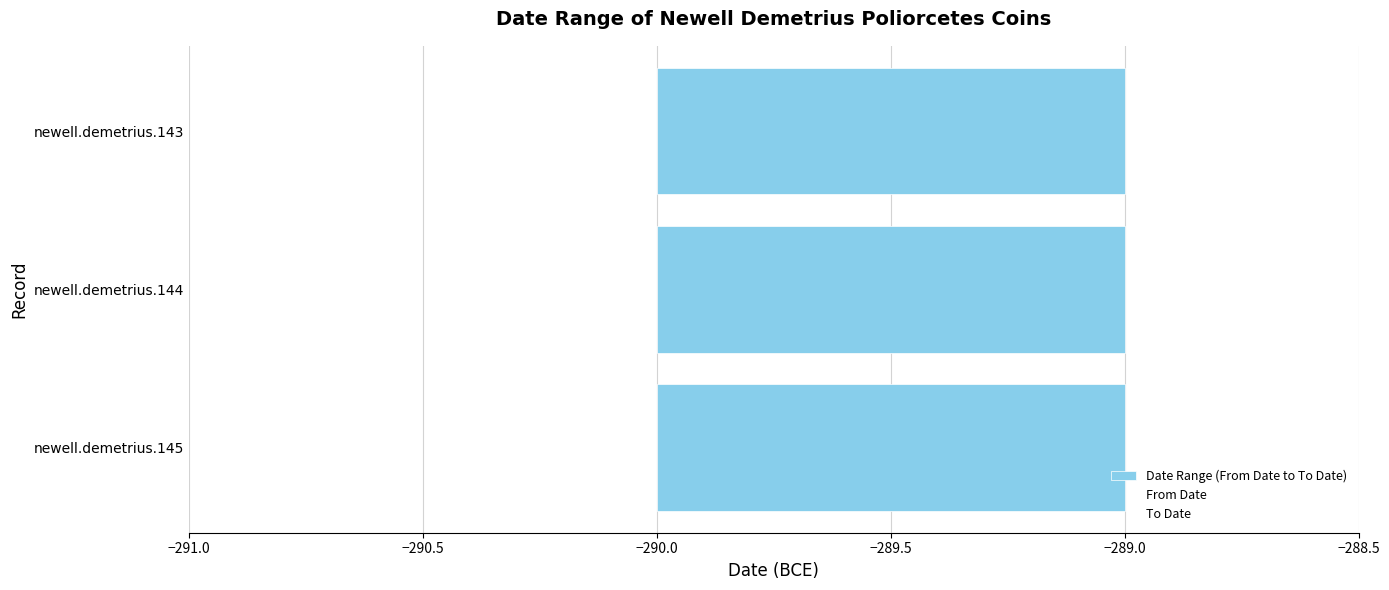

Which category has the lowest value in the From Date series?

newell.demetrius.143